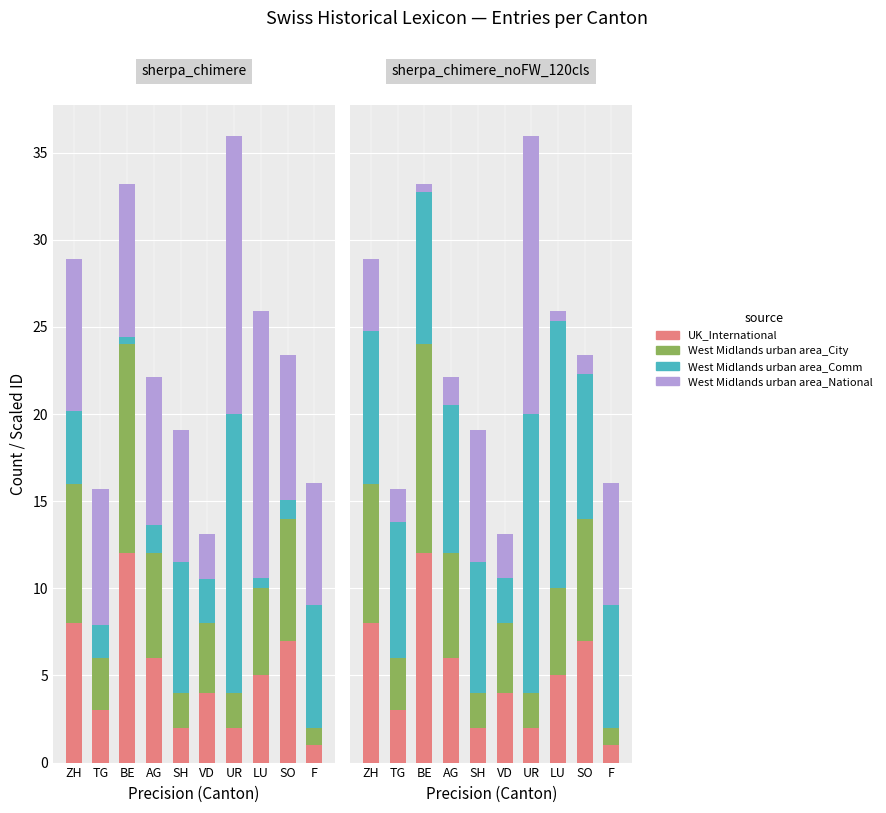

True or false: West Midlands urban area_Comm has a value of 27.4 at LU.

False